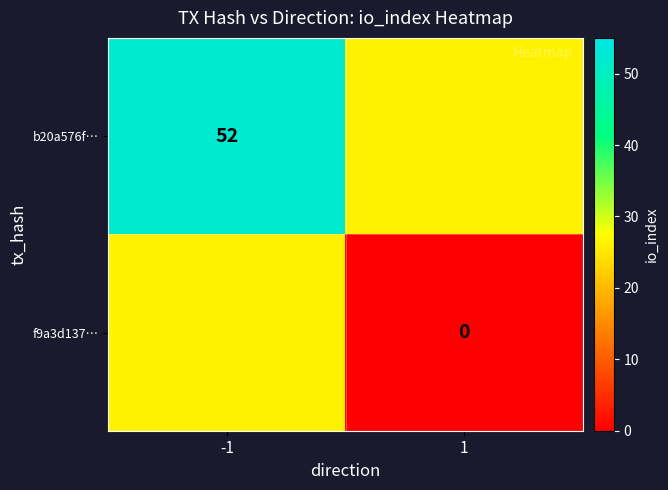

Rank the series by their average value, from highest to lowest.

b20a576f…, f9a3d137…